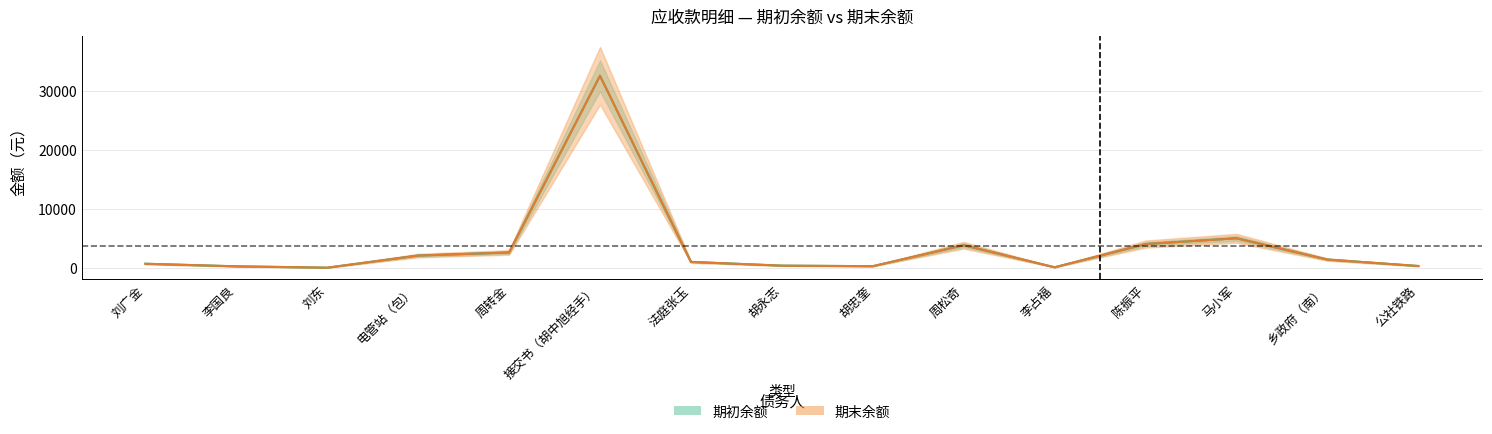

True or false: 期末余额 and 期初余额 cross at least once.

False